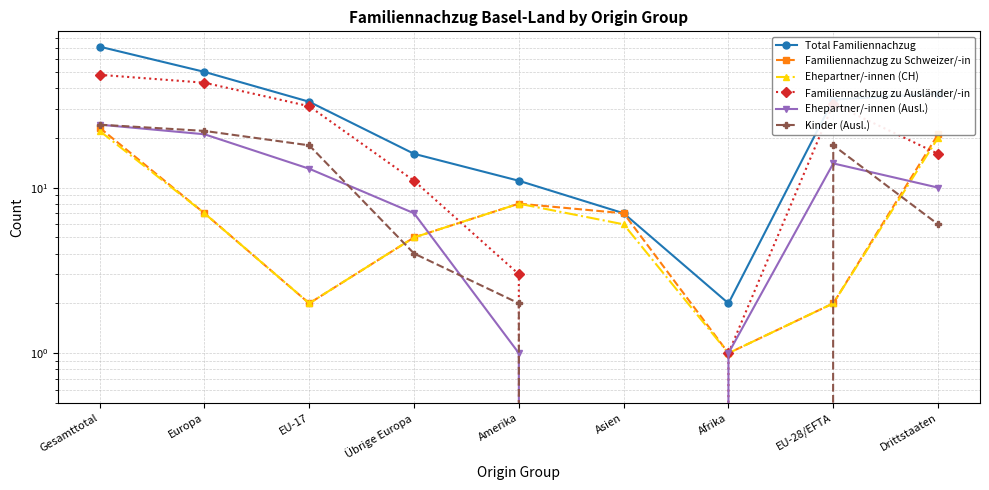

Between Gesamttotal and Afrika, which series saw the biggest shift?

Total Familiennachzug